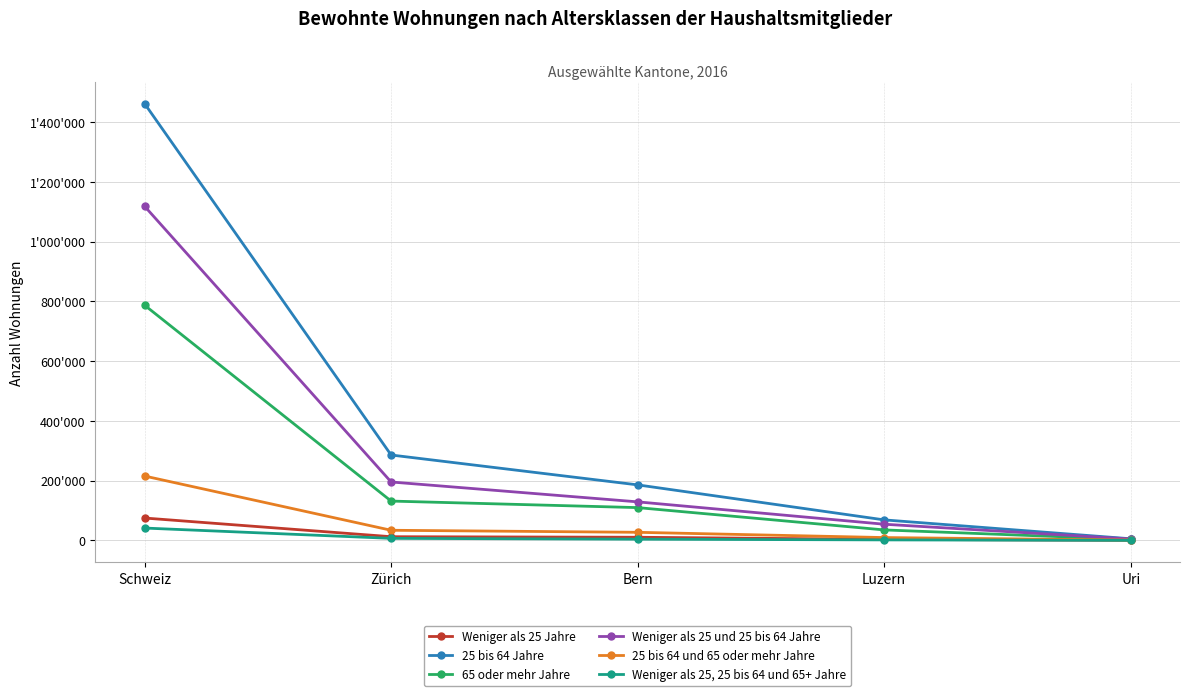

Which category has the lowest value across all series?

Uri